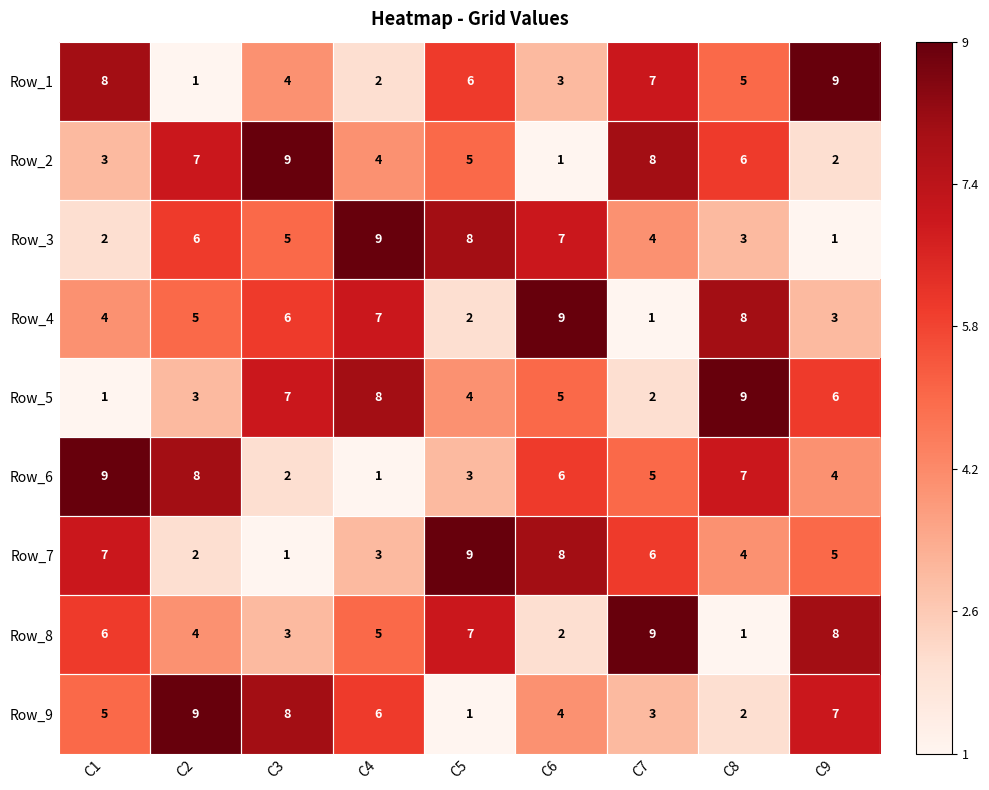

What is the average value of the Row_6 series?

5